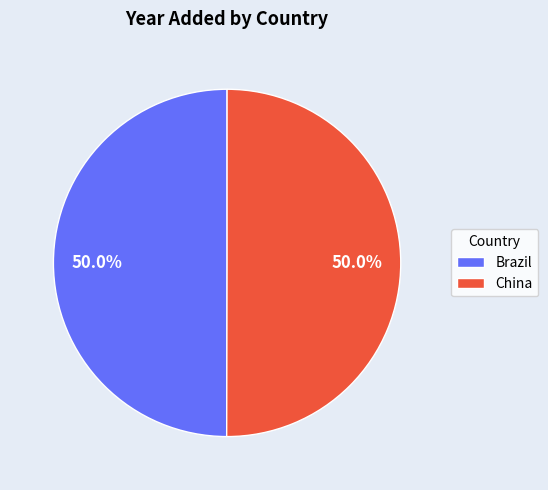

What percentage is the Brazil slice, to the nearest percent?

50%